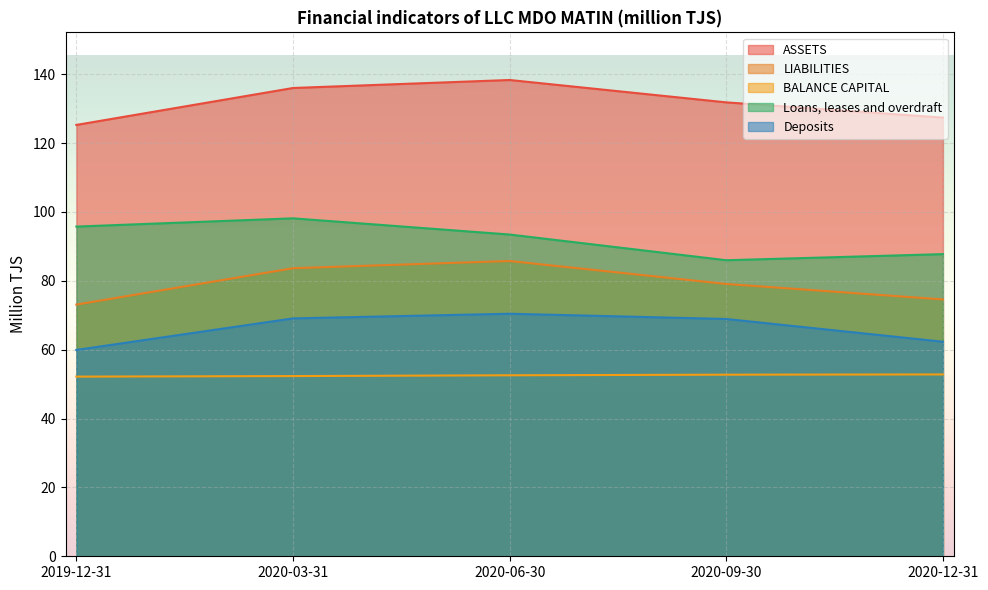

Reading right to left, extract all data points from this chart.

ASSETS: 2020-12-31=127.4	2020-09-30=131.8	2020-06-30=138.3	2020-03-31=136.0	2019-12-31=125.3
LIABILITIES: 2020-12-31=74.6	2020-09-30=79.1	2020-06-30=85.8	2020-03-31=83.7	2019-12-31=73.1
BALANCE CAPITAL: 2020-12-31=52.8	2020-09-30=52.7	2020-06-30=52.6	2020-03-31=52.3	2019-12-31=52.2
Loans, leases and overdraft: 2020-12-31=87.8	2020-09-30=86.0	2020-06-30=93.5	2020-03-31=98.2	2019-12-31=95.8
Deposits: 2020-12-31=62.3	2020-09-30=68.9	2020-06-30=70.4	2020-03-31=69.1	2019-12-31=59.9